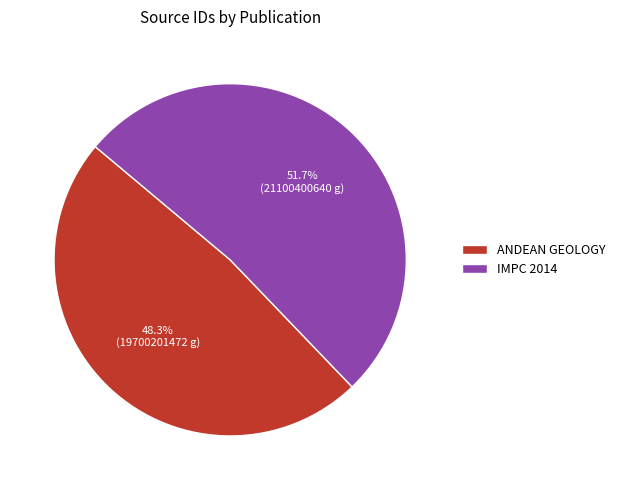

To the nearest percent, what is the average slice percentage?

50%